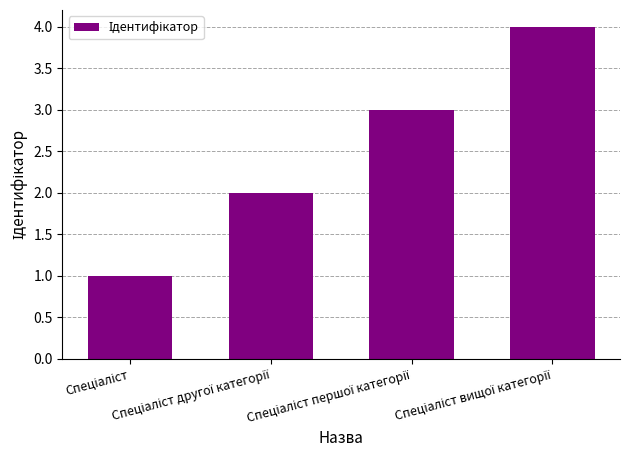

How many values are between 2 and 4?

3